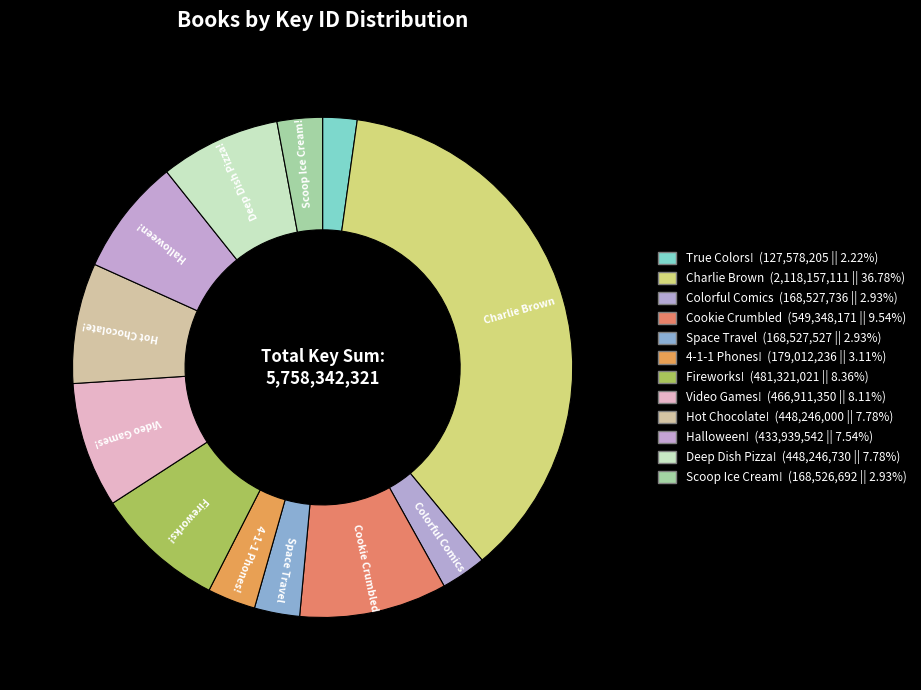

Which category has the smallest portion of the pie?

True Colors! The Story of Crayola